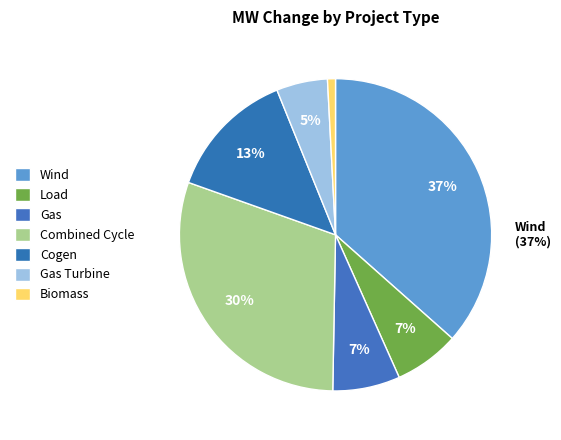

How many segments does this pie chart have?

7